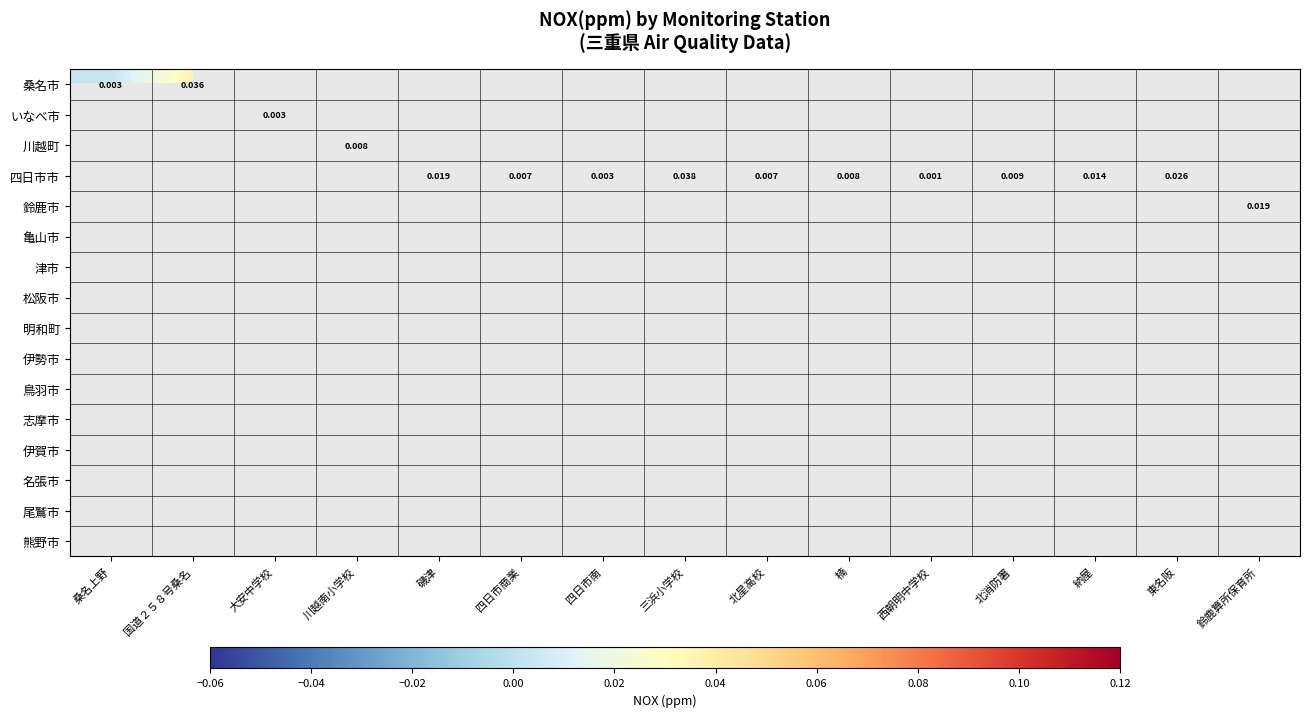

List the series in order of their peak value, highest first.

桑名市, いなべ市, 川越町, 四日市市, 鈴鹿市, 亀山市, 津市, 松阪市, 明和町, 伊勢市, 鳥羽市, 志摩市, 伊賀市, 名張市, 尾鷲市, 熊野市